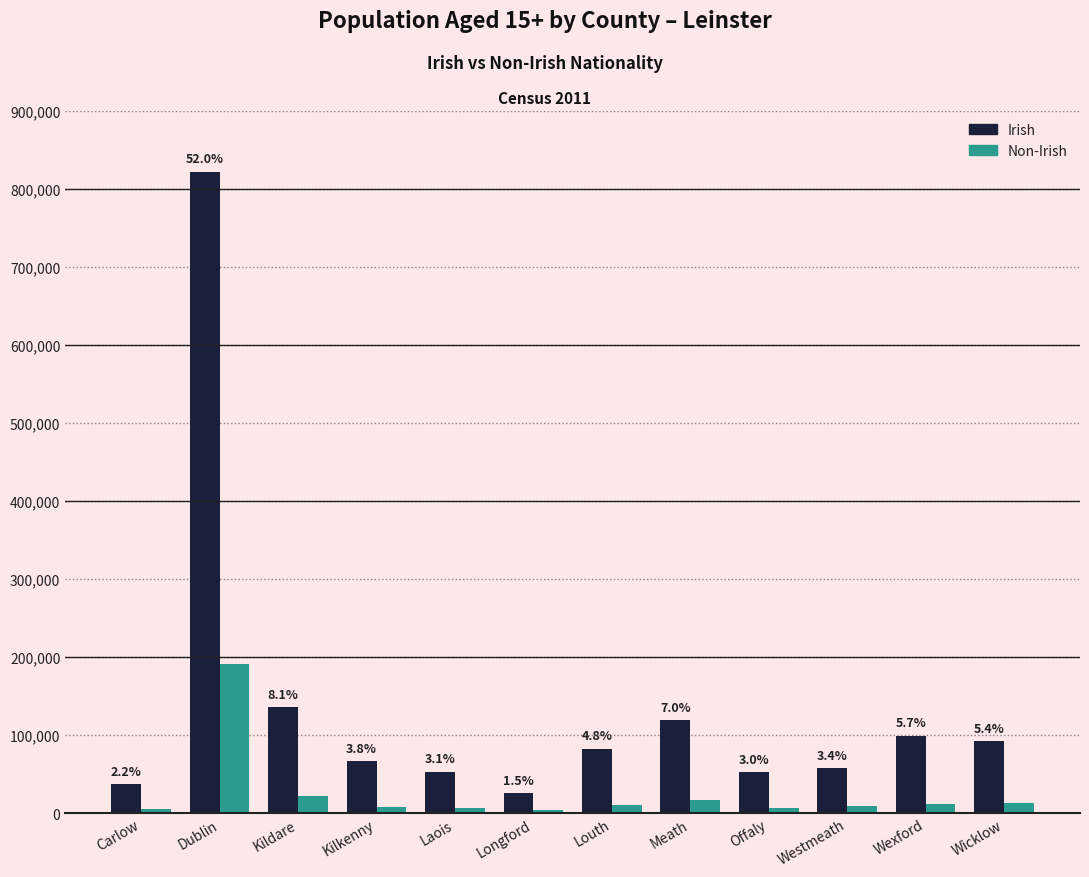

Read the Irish value at Laois, to the nearest 50.

53150